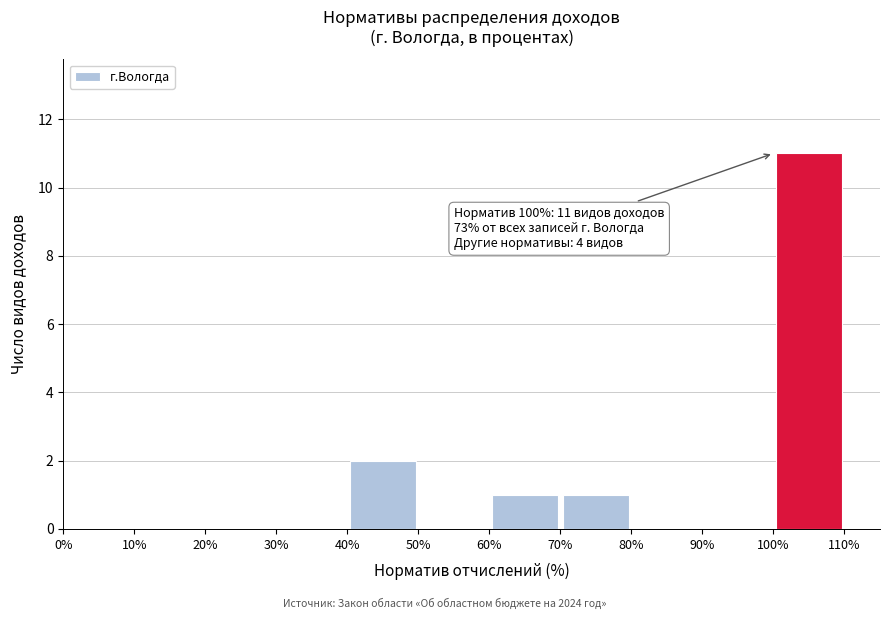

Over which range of the x-axis is the bar tallest?

100% to 110%